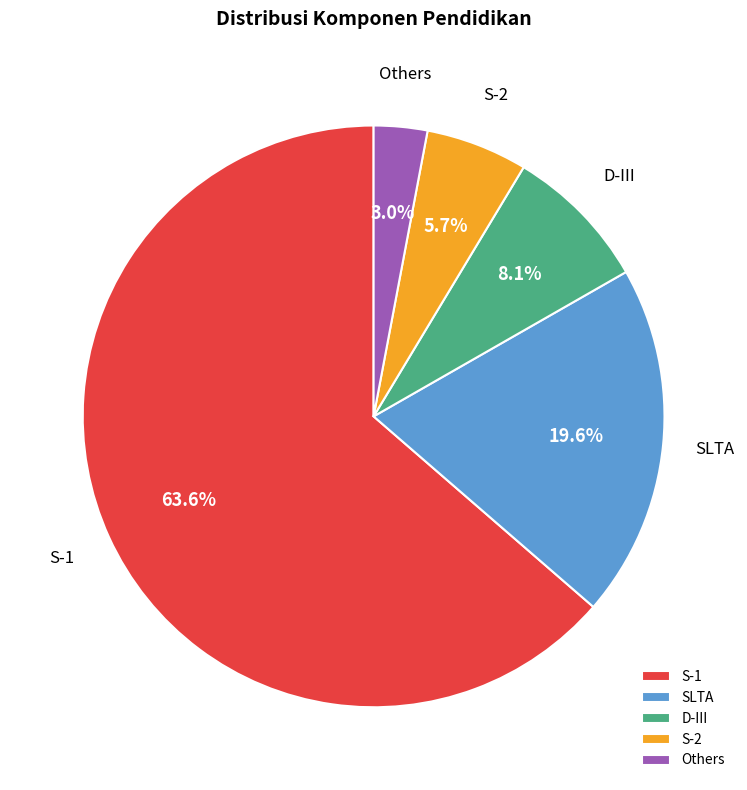

Is it true that S-2 is 18% of the pie?

False